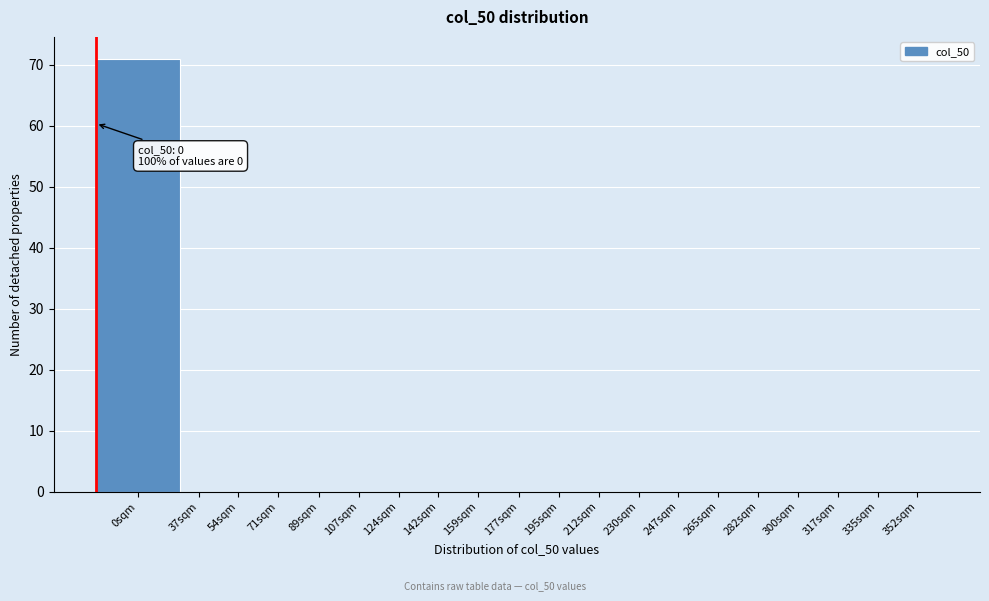

Reading left to right, list all the values displayed in this chart.

0sqm=71	37sqm=0	54sqm=0	71sqm=0	89sqm=0	107sqm=0	124sqm=0	142sqm=0	159sqm=0	177sqm=0	195sqm=0	212sqm=0	230sqm=0	247sqm=0	265sqm=0	282sqm=0	300sqm=0	317sqm=0	335sqm=0	352sqm=0